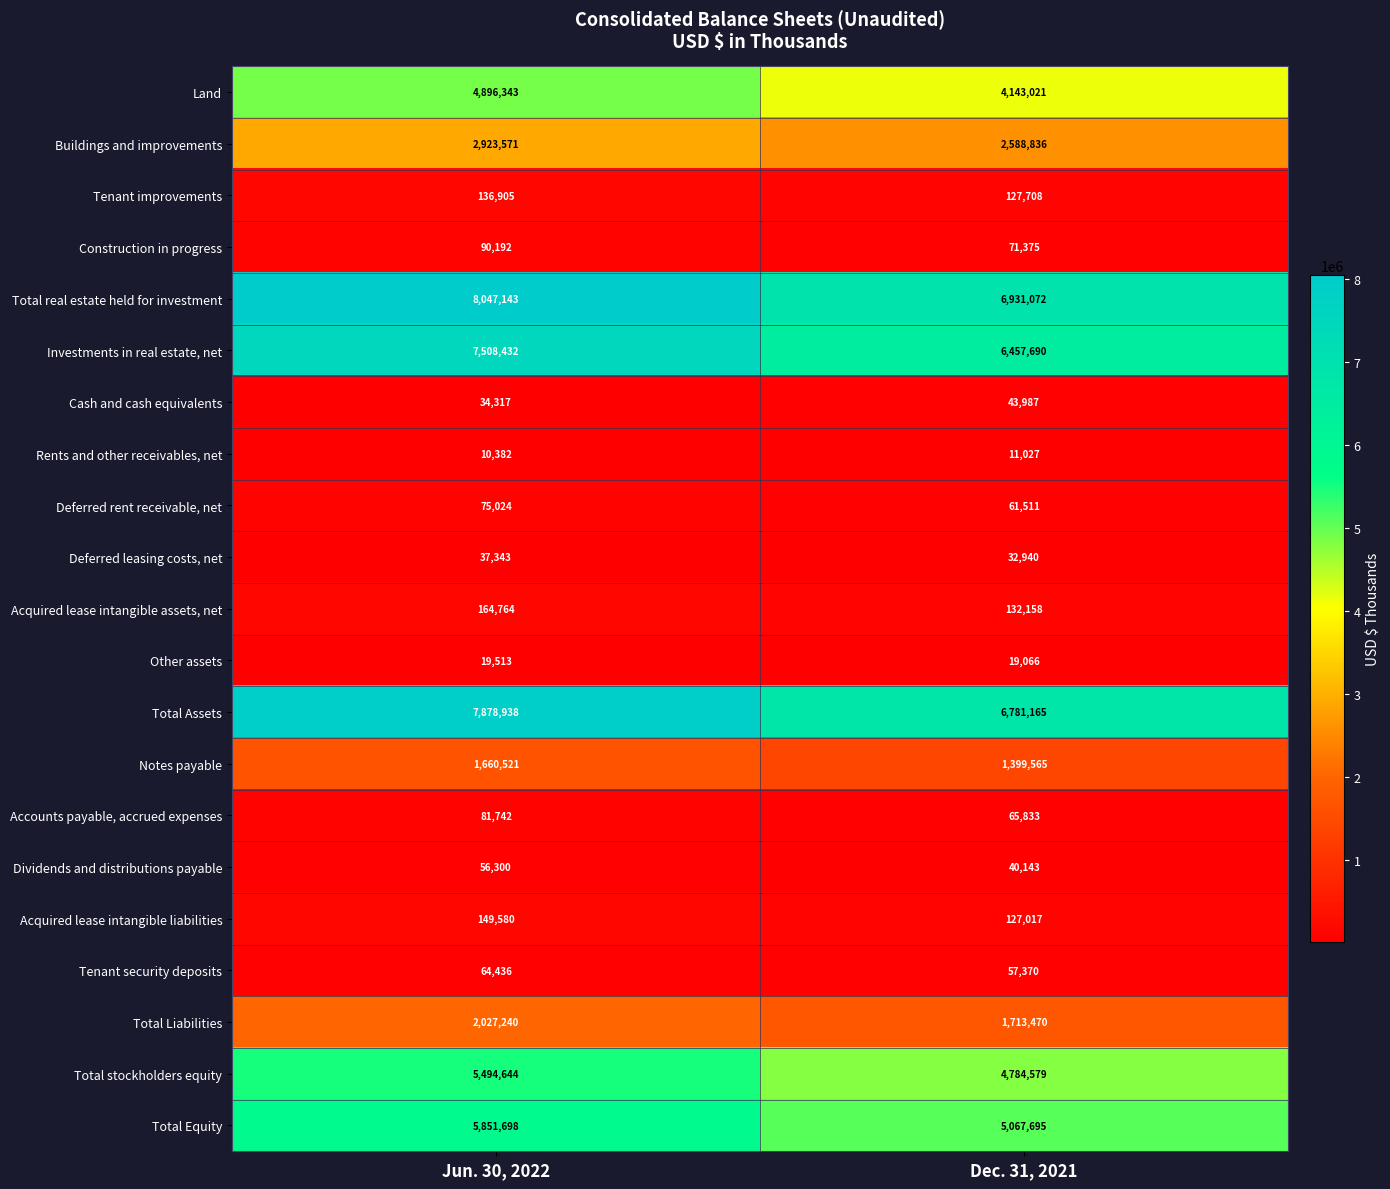

What is the average value of the Total stockholders equity series?

5139612